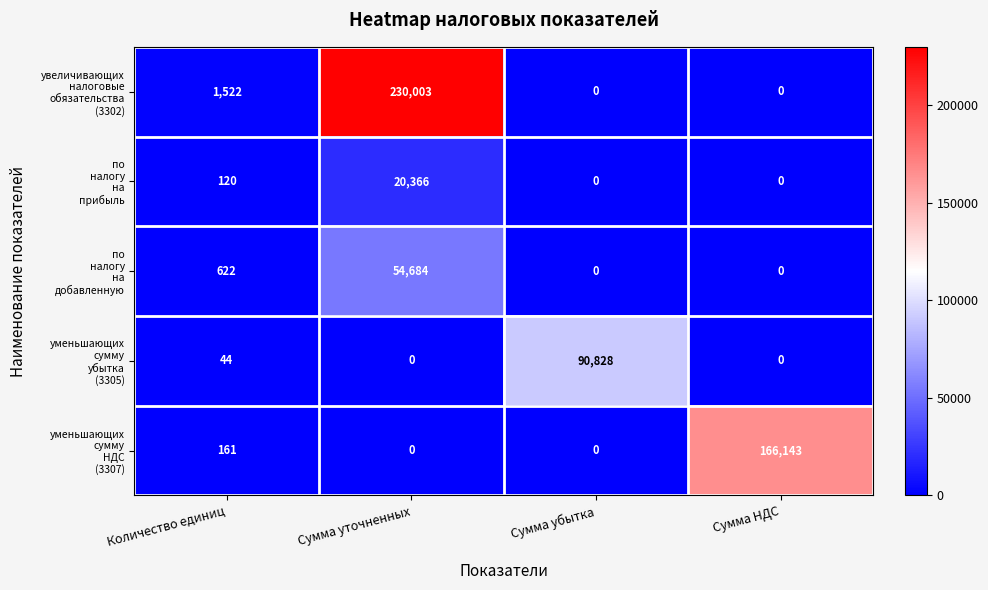

At how many categories does at least one series exceed 14154?

3